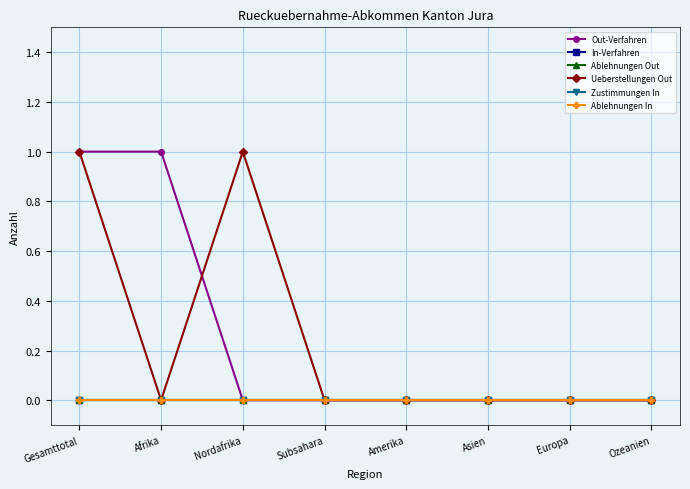

True or false: Ueberstellungen Out has more than 1 interior local peaks.

False